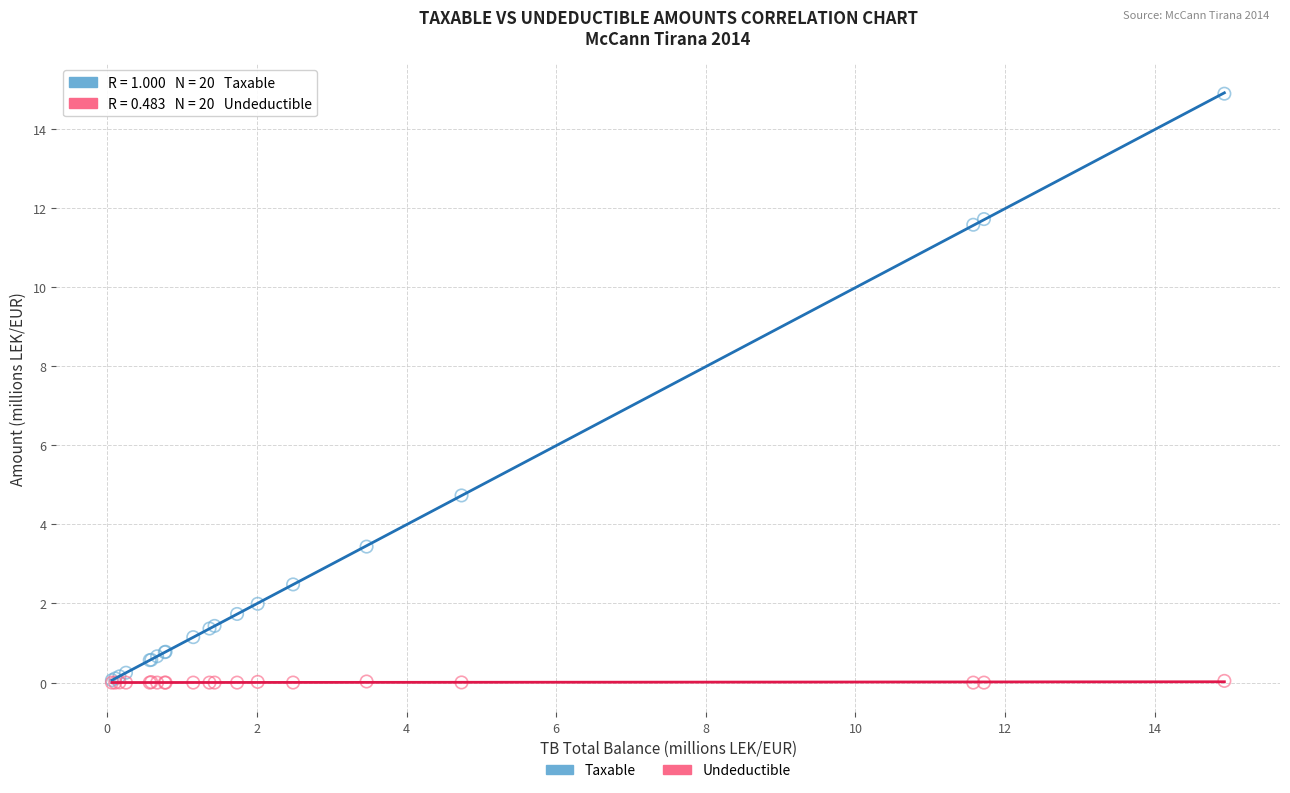

In the Taxable series, what Y value is closest to 7?

4.7